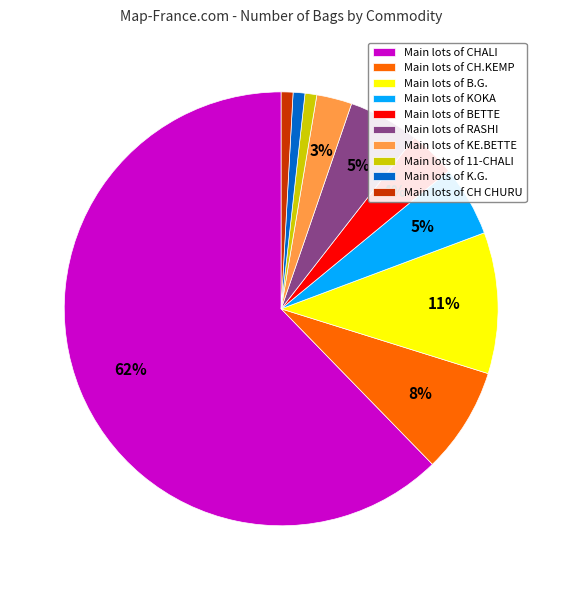

Is it true that Main lots of 11-CHALI is 1% of the pie?

True